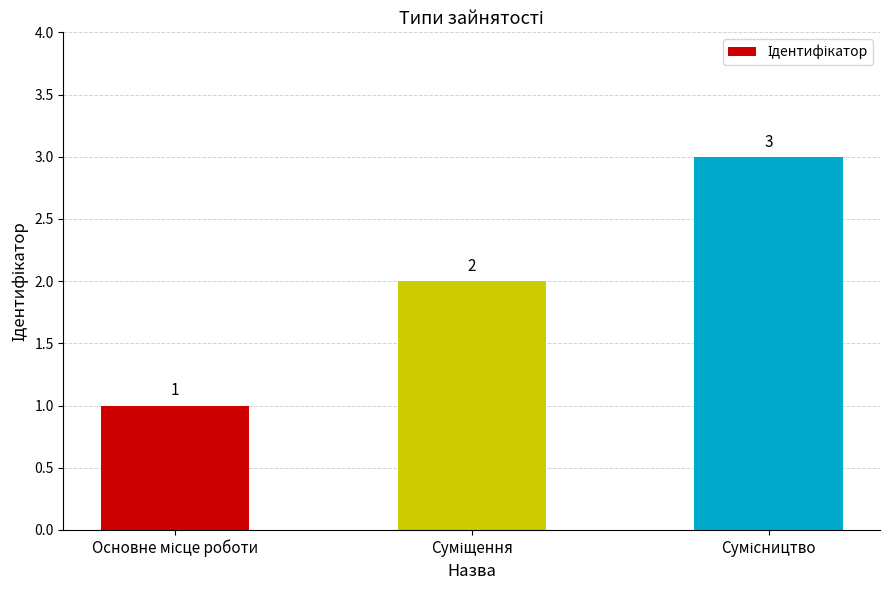

What is the greatest value displayed?

3